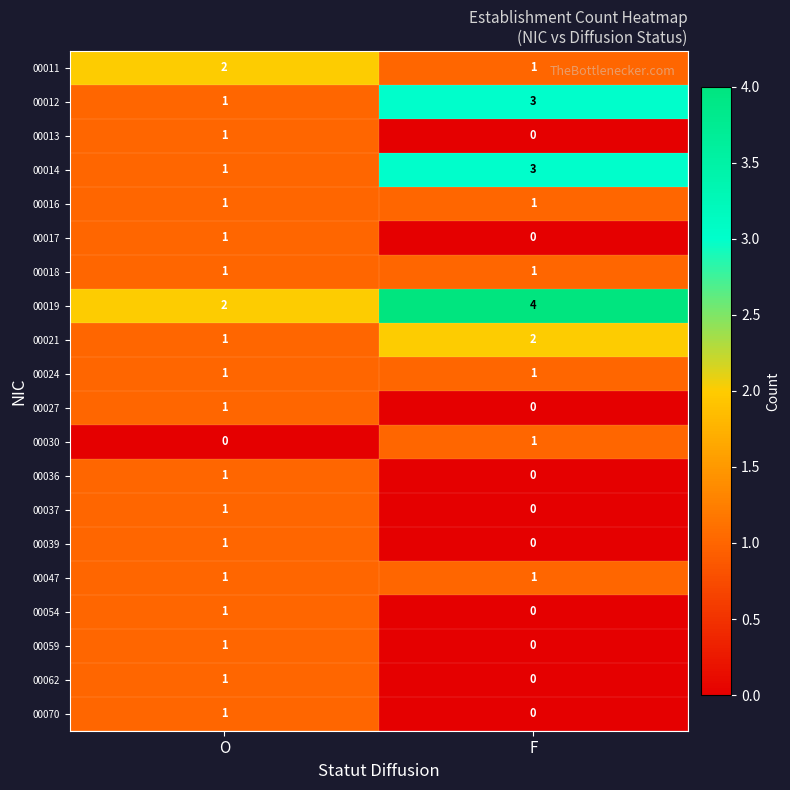

What is the total value across all series at F?

18